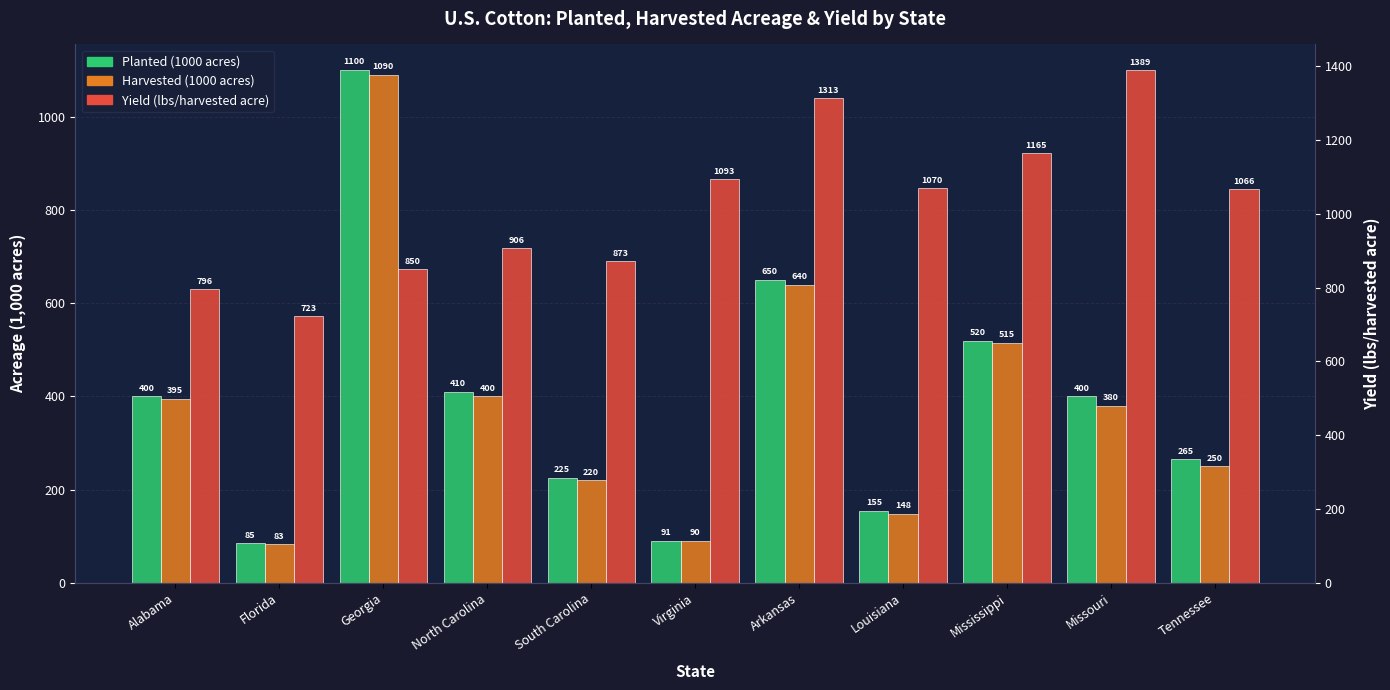

Rank the series by their maximum value, from lowest to highest.

Harvested (1000 acres), Planted (1000 acres), Yield (lbs/harvested acre)